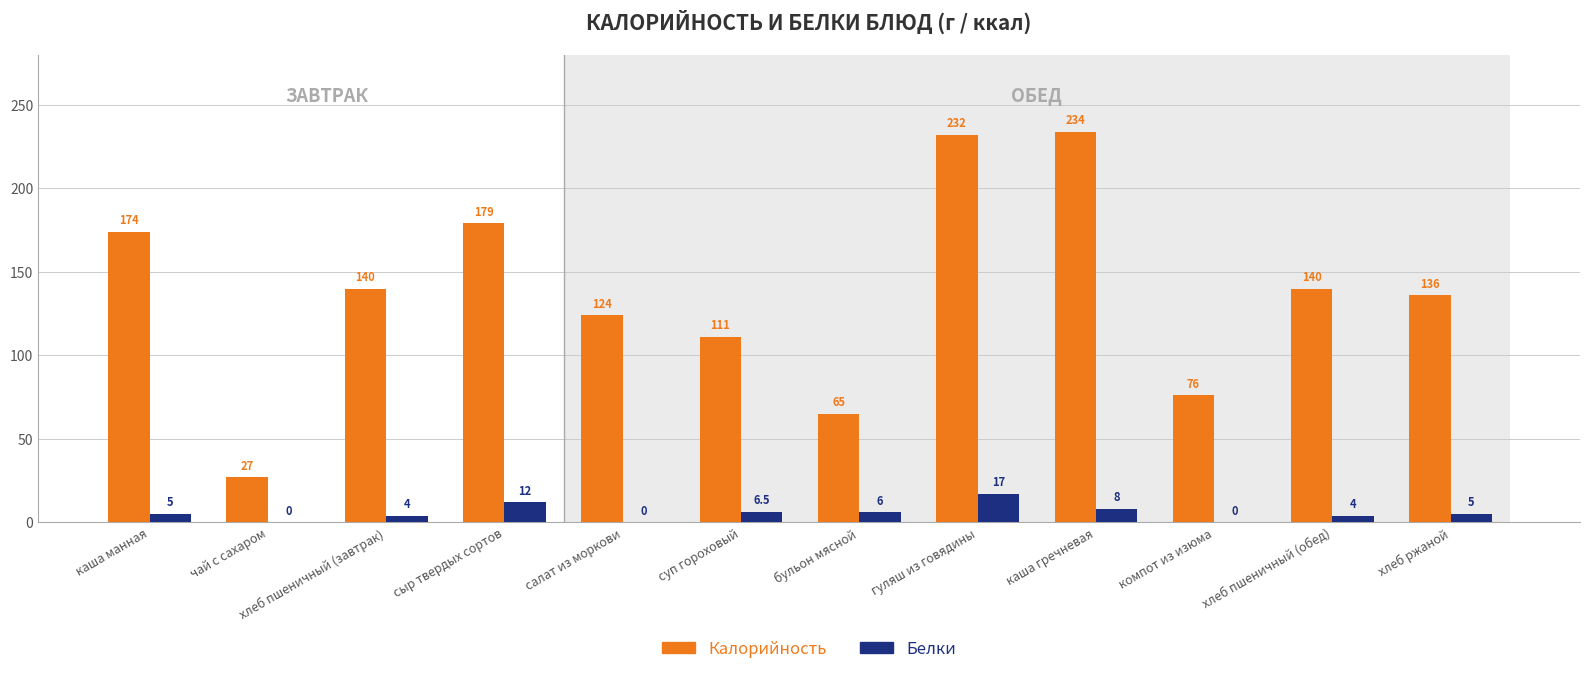

Between каша гречневая and компот из изюма, which series saw the biggest shift?

Калорийность